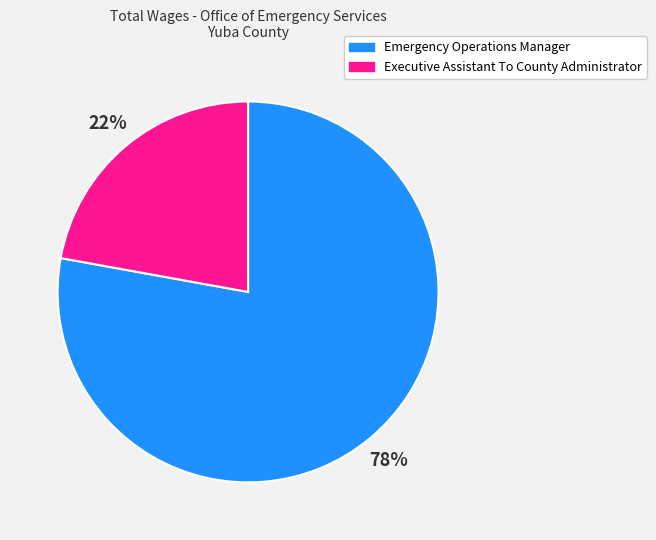

Which has a higher value, Executive Assistant To County Administrator or Emergency Operations Manager?

Emergency Operations Manager